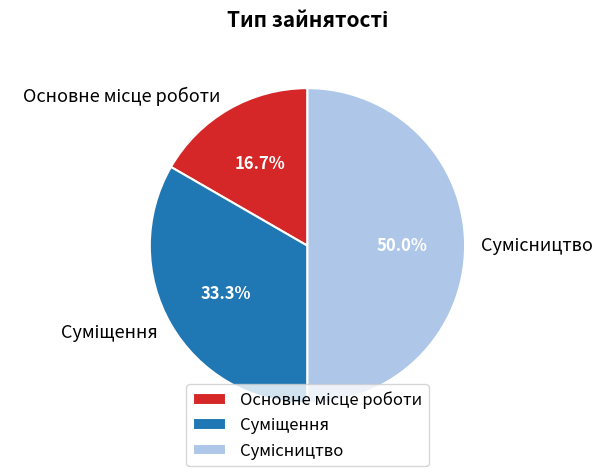

How much of the chart is everything except Основне місце роботи?

83.3%